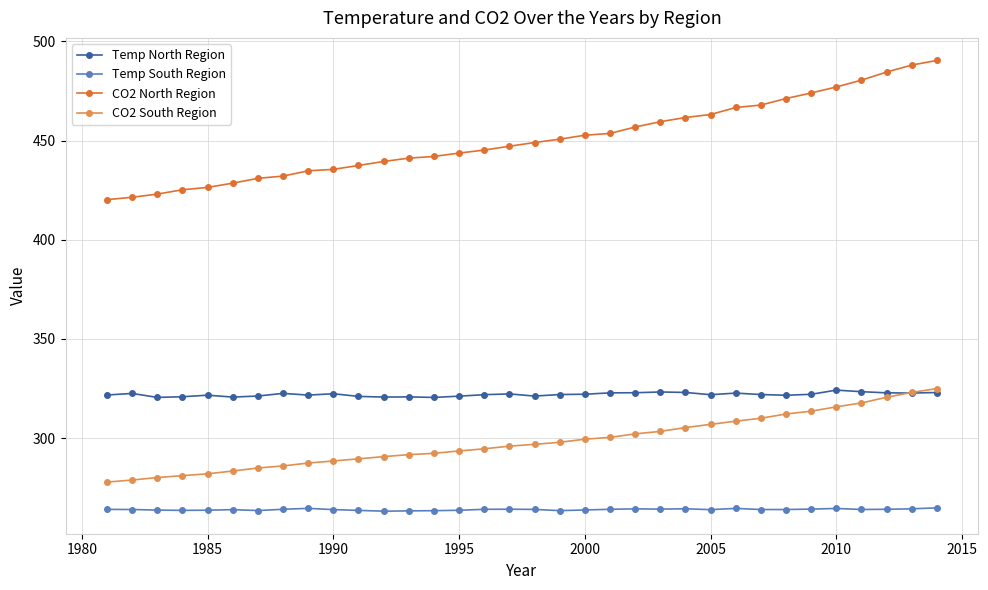

True or false: Temp South Region has more than 1 interior local peaks.

True